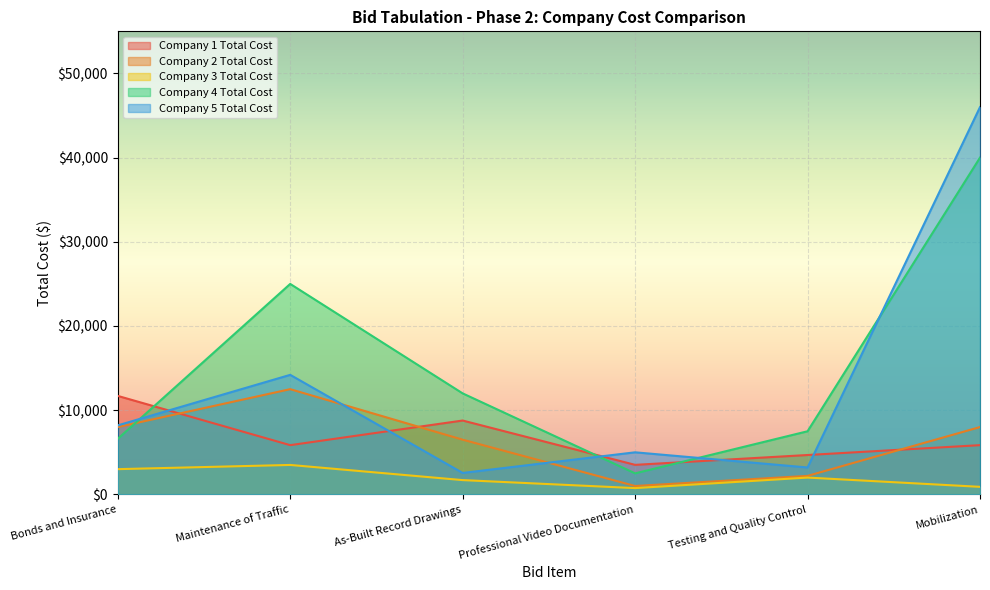

What are all the series names shown in the legend?

Company 1 Total Cost, Company 2 Total Cost, Company 3 Total Cost, Company 4 Total Cost, Company 5 Total Cost